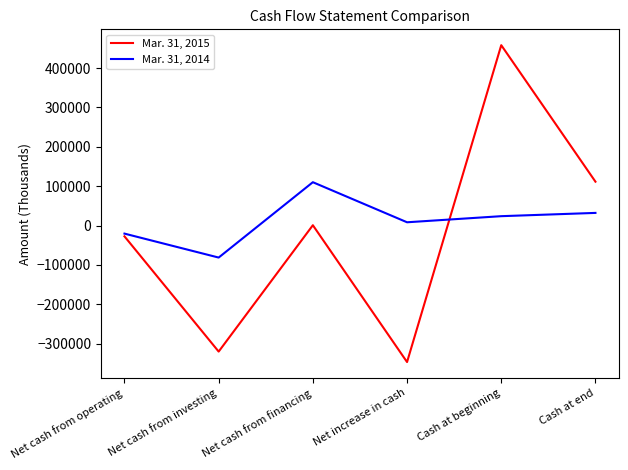

Is it true that Mar. 31, 2014 equals 110132 at Net cash from financing?

True